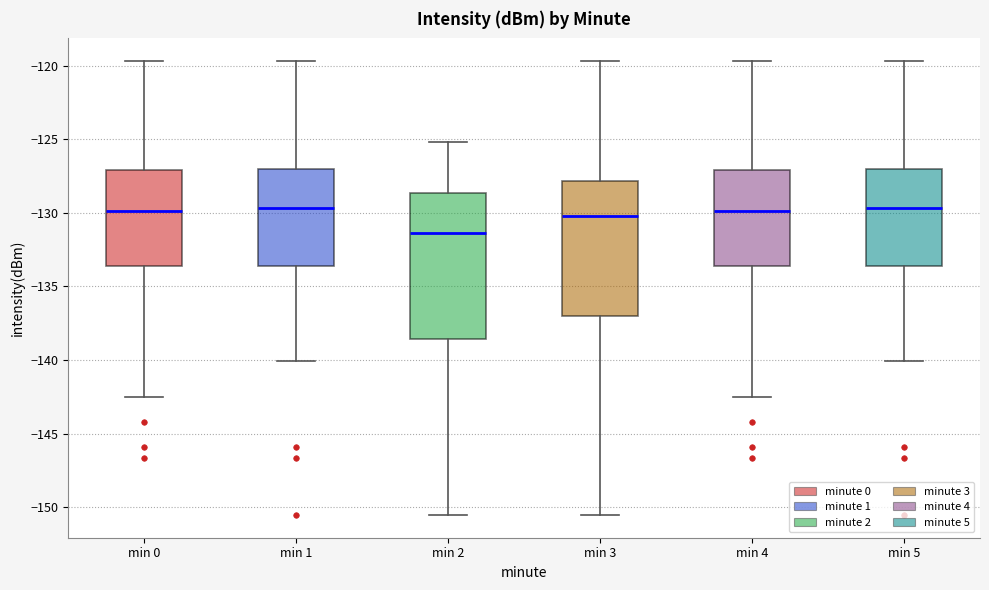

Reading left to right, read every box against the y-axis: the position of its median line, the range the box covers, and the ends of its whiskers. The values are not printed on the chart, so give them approximately, as read against the axis.

min 0: median -130.0, box -133.5 to -127.0, whiskers -142.5 to -119.5
min 1: median -129.5, box -133.5 to -127.0, whiskers -140.0 to -119.5
min 2: median -131.5, box -138.5 to -128.5, whiskers -150.5 to -125.0
min 3: median -130.0, box -137.0 to -128.0, whiskers -150.5 to -119.5
min 4: median -130.0, box -133.5 to -127.0, whiskers -142.5 to -119.5
min 5: median -129.5, box -133.5 to -127.0, whiskers -140.0 to -119.5